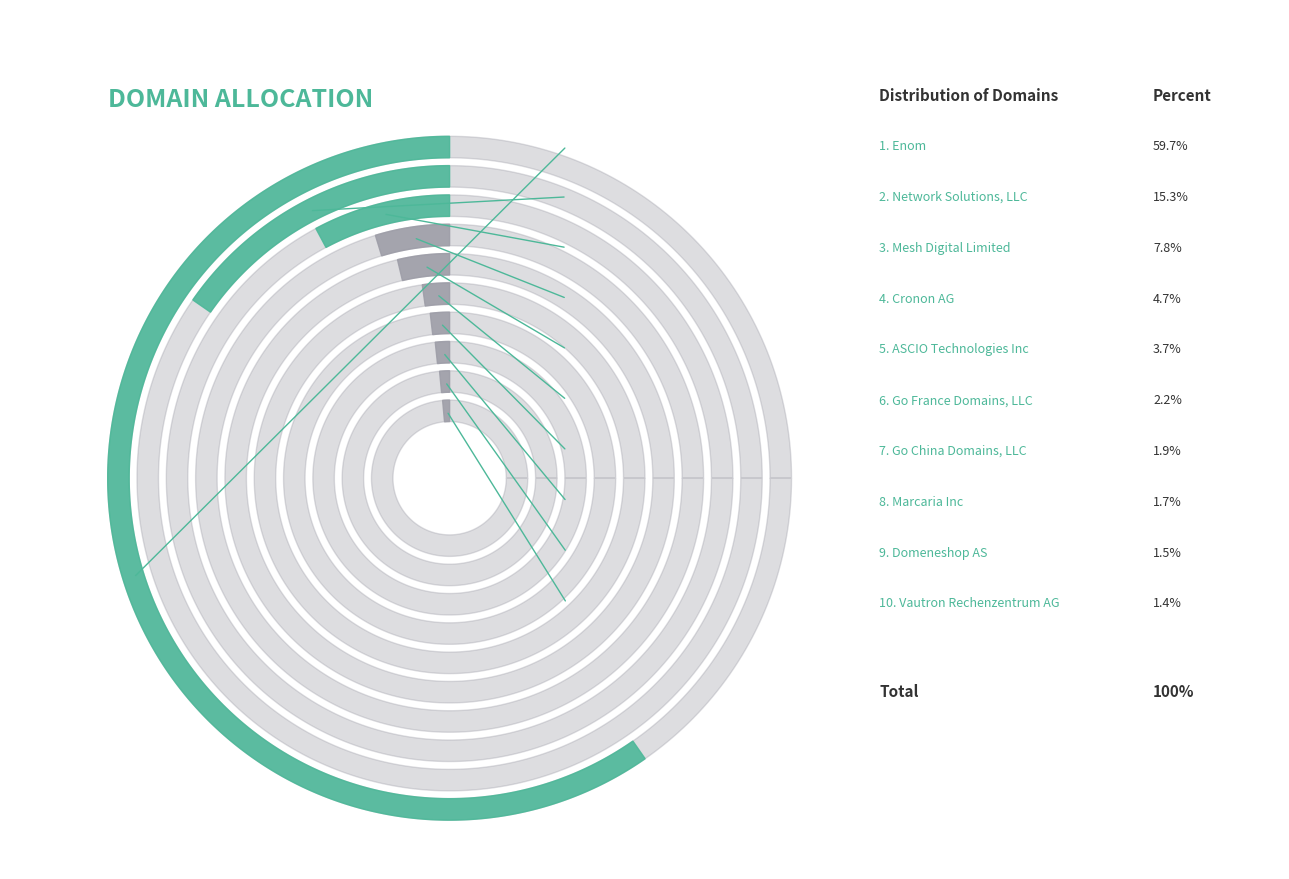

Is there a majority slice in this chart?

Yes